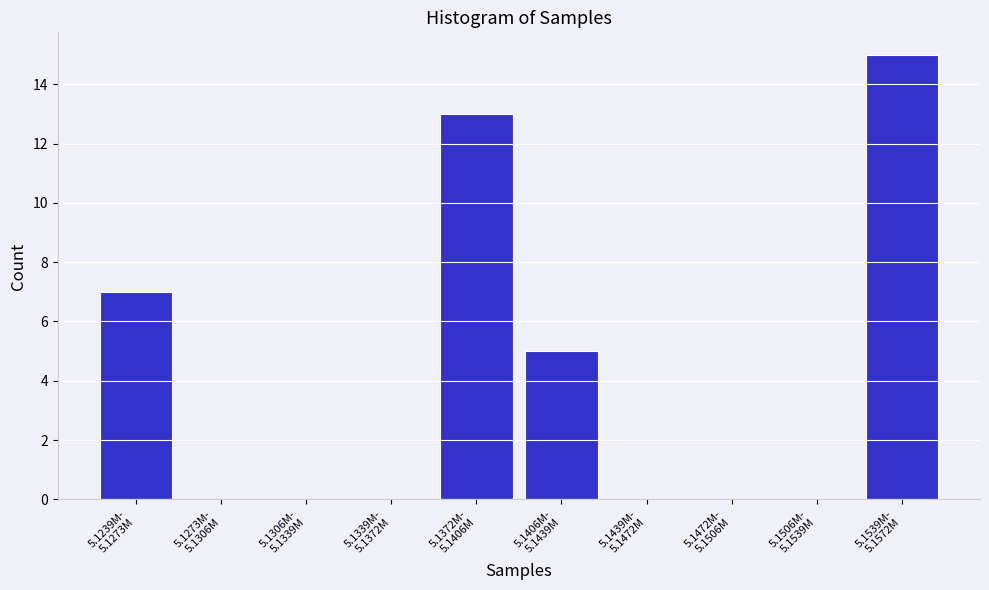

What is the maximum value shown in the chart?

15